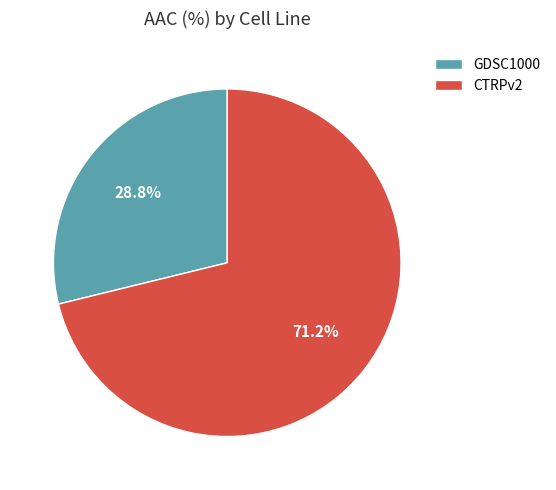

Which category has the biggest portion of the pie?

CTRPv2